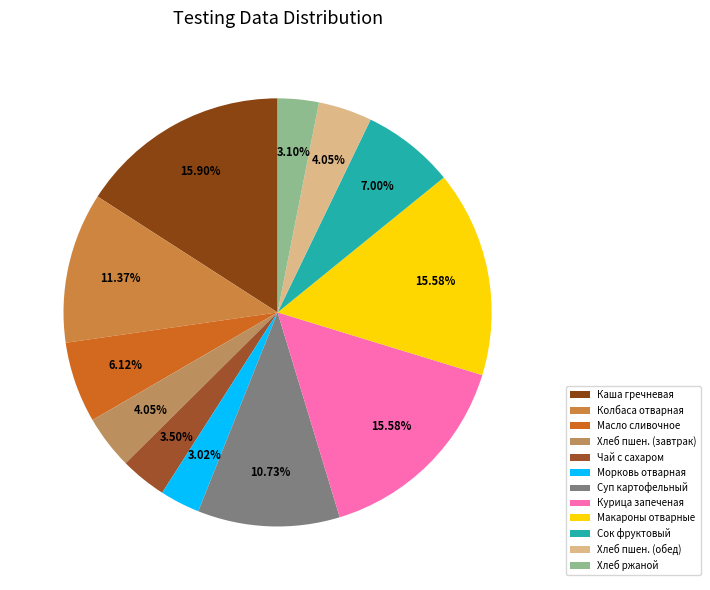

Is there a majority slice in this chart?

No